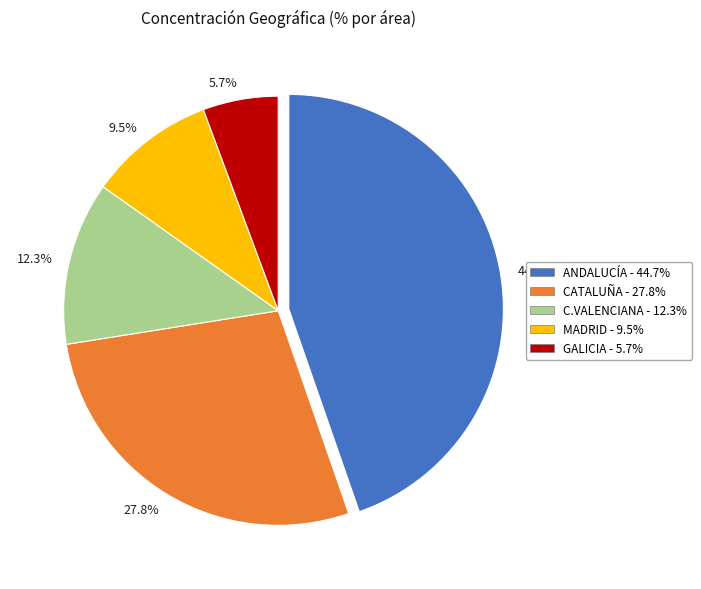

What is the smallest slice in the pie chart?

GALICIA